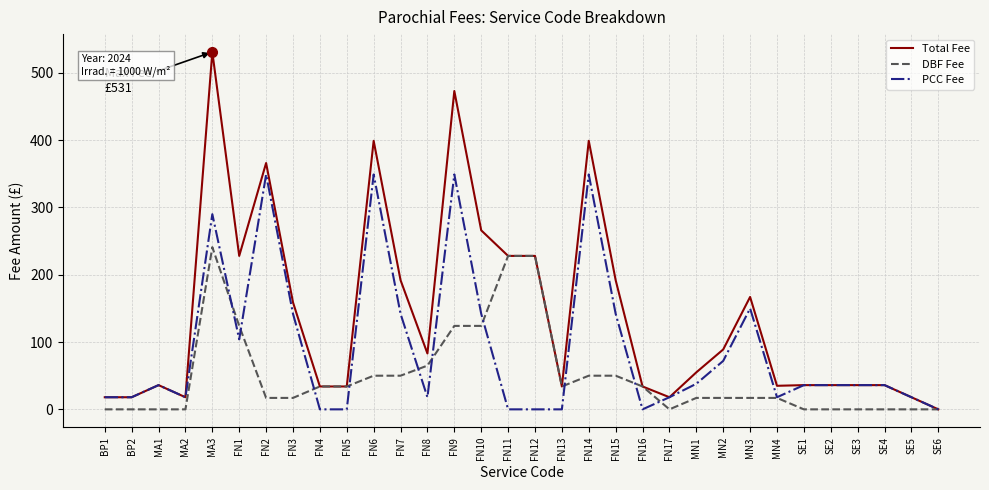

Which series changed the most between FN9 and SE6?

Total Fee